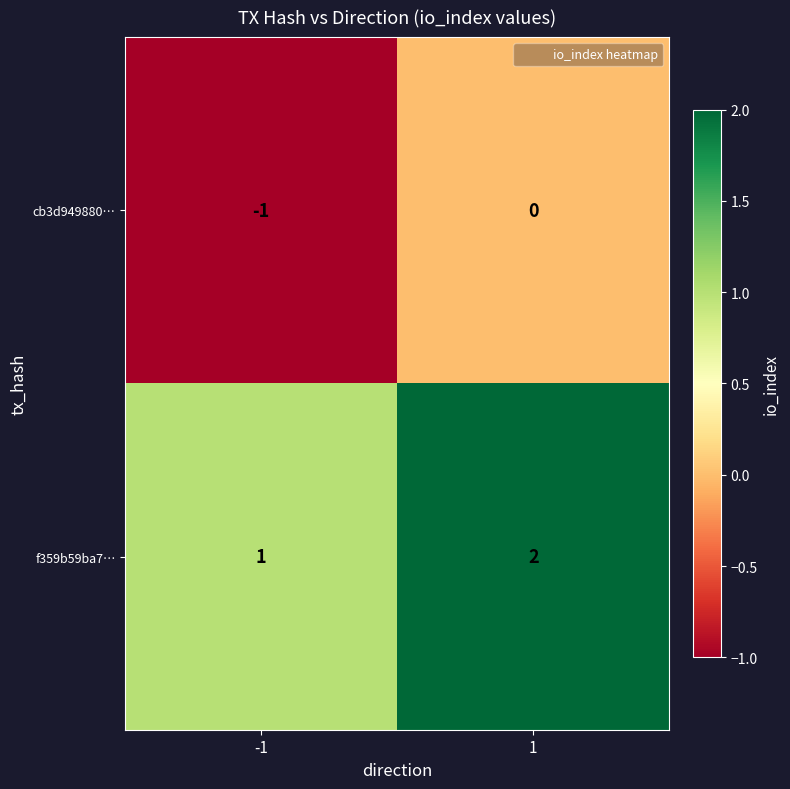

Reading left to right, what are all the values shown in this chart?

cb3d949880…: -1	0
f359b59ba7…: 1	2